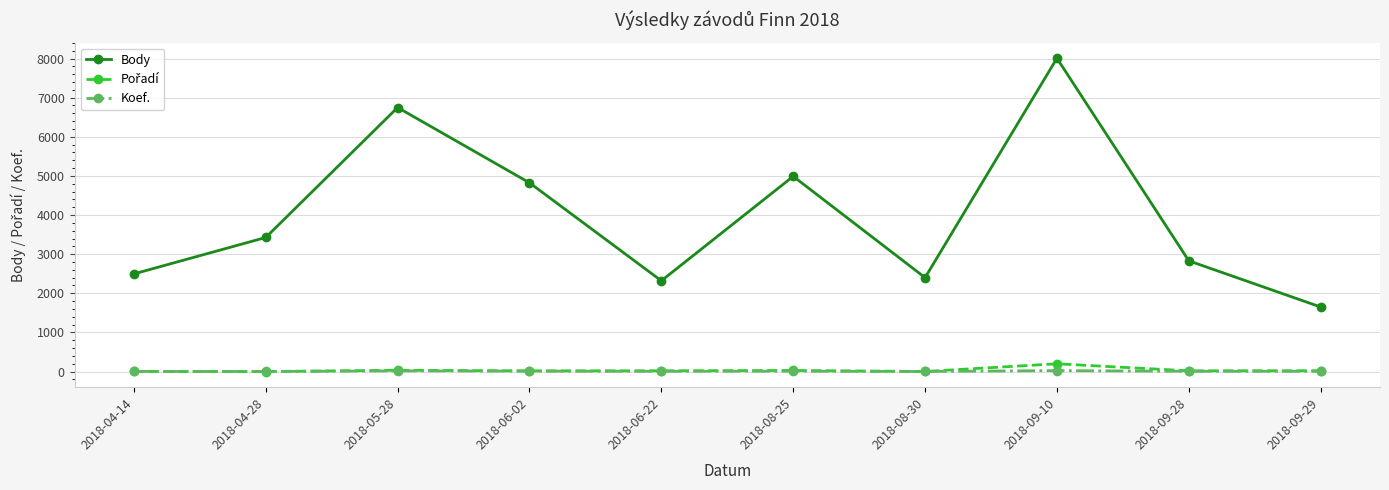

What is the maximum value shown in the chart?

8007